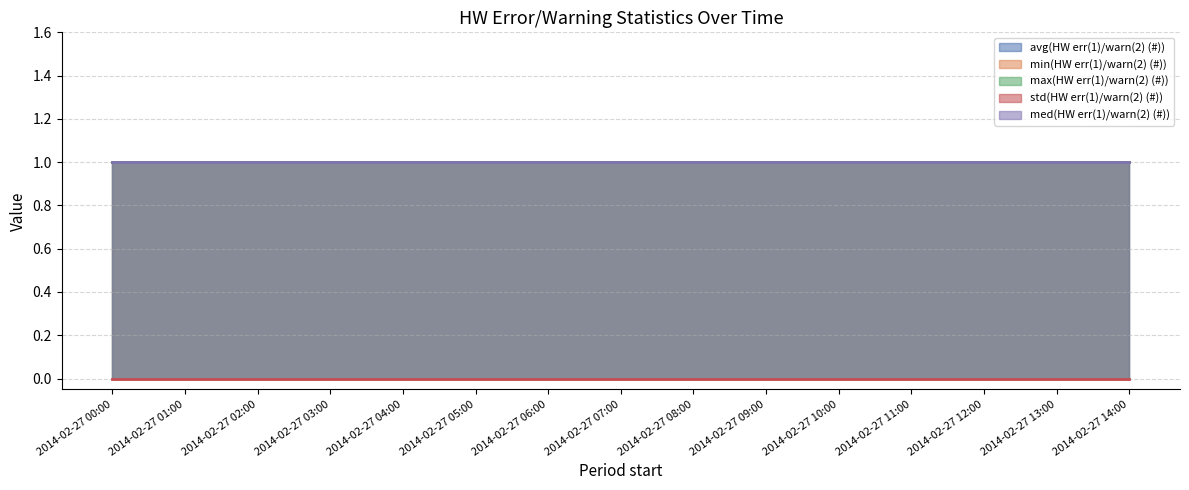

Reading left to right, transcribe all the data shown in this chart.

avg(HW err(1)/warn(2) (#)): 1	1	1	1	1	1	1	1	1	1	1	1	1	1	1
min(HW err(1)/warn(2) (#)): 1	1	1	1	1	1	1	1	1	1	1	1	1	1	1
max(HW err(1)/warn(2) (#)): 1	1	1	1	1	1	1	1	1	1	1	1	1	1	1
std(HW err(1)/warn(2) (#)): 0	0	0	0	0	0	0	0	0	0	0	0	0	0	0
med(HW err(1)/warn(2) (#)): 1	1	1	1	1	1	1	1	1	1	1	1	1	1	1